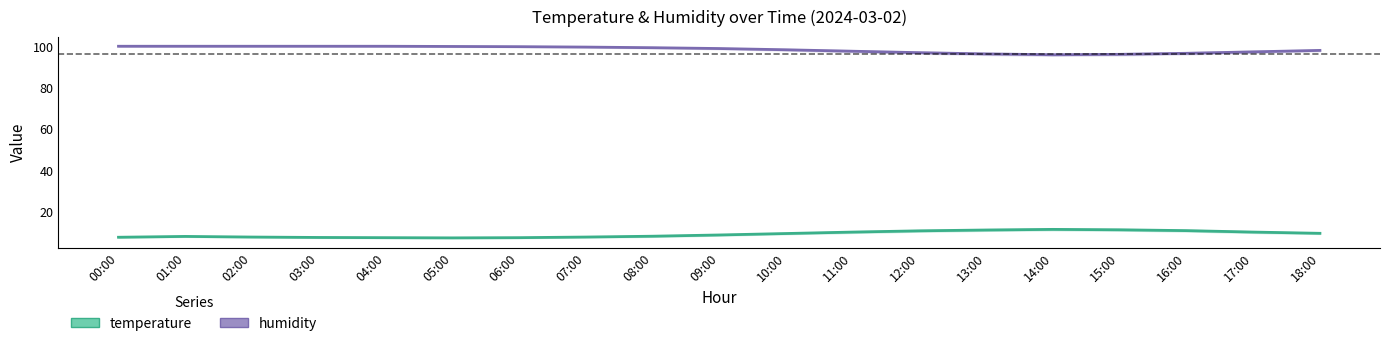

List the labels in order of humidity value, smallest first.

14:00, 15:00, 13:00, 16:00, 12:00, 17:00, 11:00, 18:00, 10:00, 09:00, 08:00, 07:00, 06:00, 05:00, 00:00, 01:00, 02:00, 03:00, 04:00